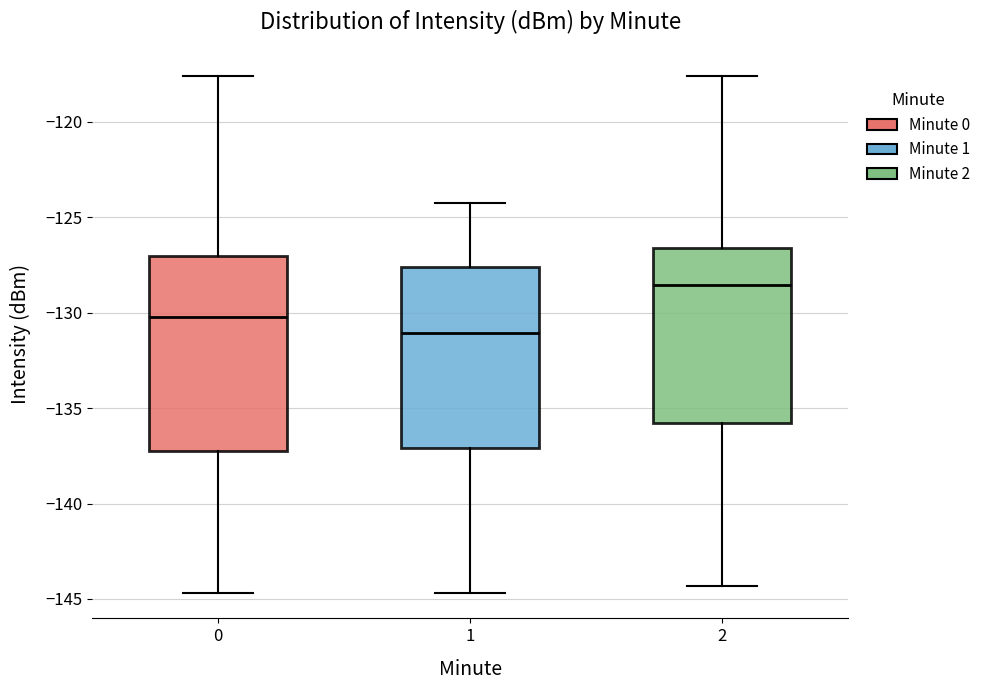

Reading left to right, transcribe this box plot: for each box, give where its median line is, the range the box spans, and where its two whiskers end, as read against the y-axis. The values are not printed on the chart, so give them approximately, as read against the axis.

0: median -130.0, box -137.5 to -127.0, whiskers -144.5 to -117.5
1: median -131.0, box -137.0 to -127.5, whiskers -144.5 to -124.0
2: median -128.5, box -136.0 to -126.5, whiskers -144.5 to -117.5